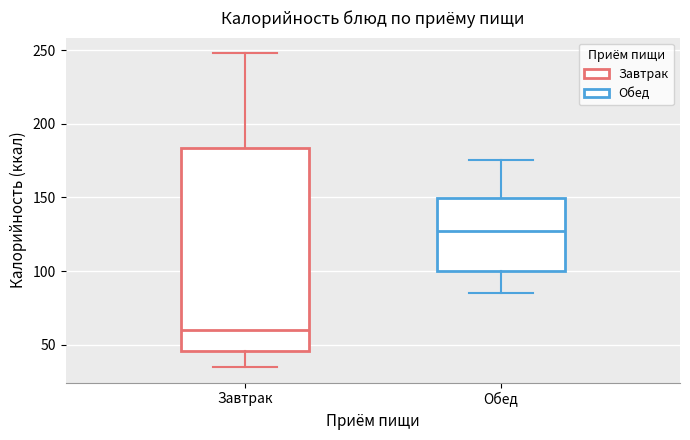

Which box has the highest median line?

Обед